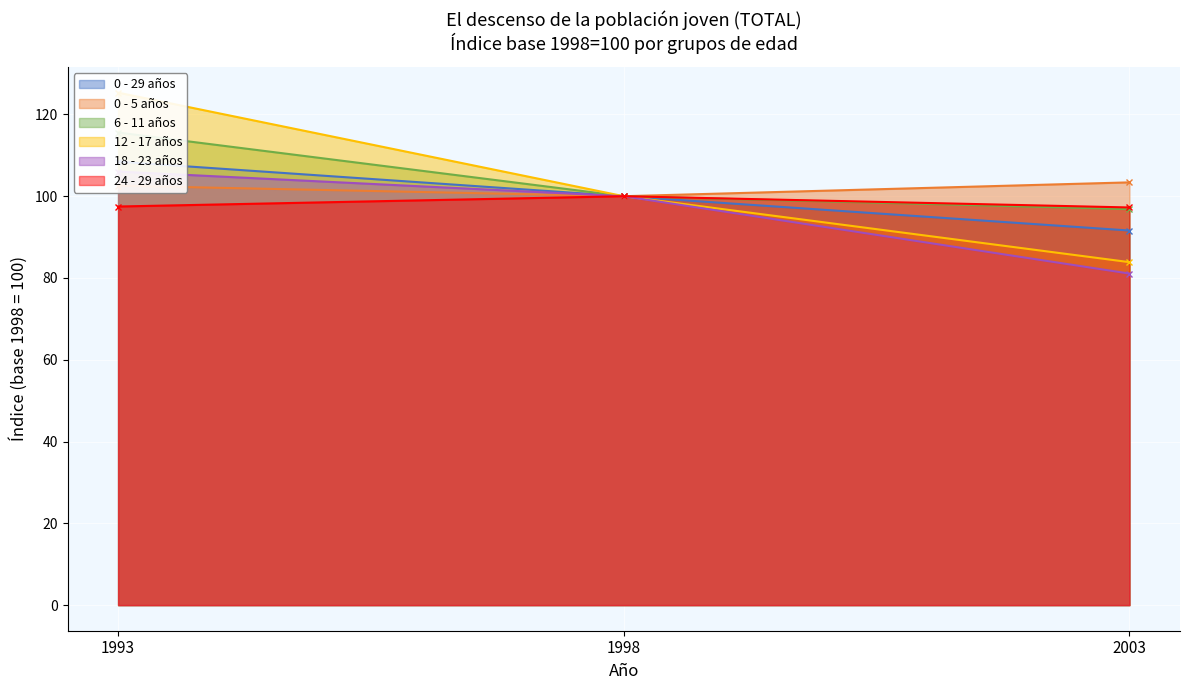

Reading left to right, list all the values displayed in this chart.

0 - 29 años: 1993=108.4	1998=100.0	2003=91.6
0 - 5 años: 1993=102.6	1998=100.0	2003=103.4
6 - 11 años: 1993=115.6	1998=100.0	2003=96.8
12 - 17 años: 1993=125.3	1998=100.0	2003=83.9
18 - 23 años: 1993=106.0	1998=100.0	2003=81.1
24 - 29 años: 1993=97.5	1998=100.0	2003=97.2